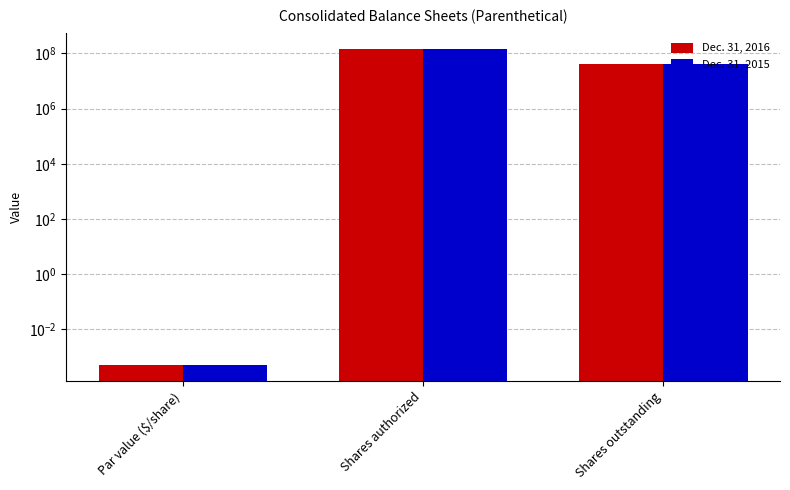

Which series has the largest range (max minus min)?

Dec. 31, 2016